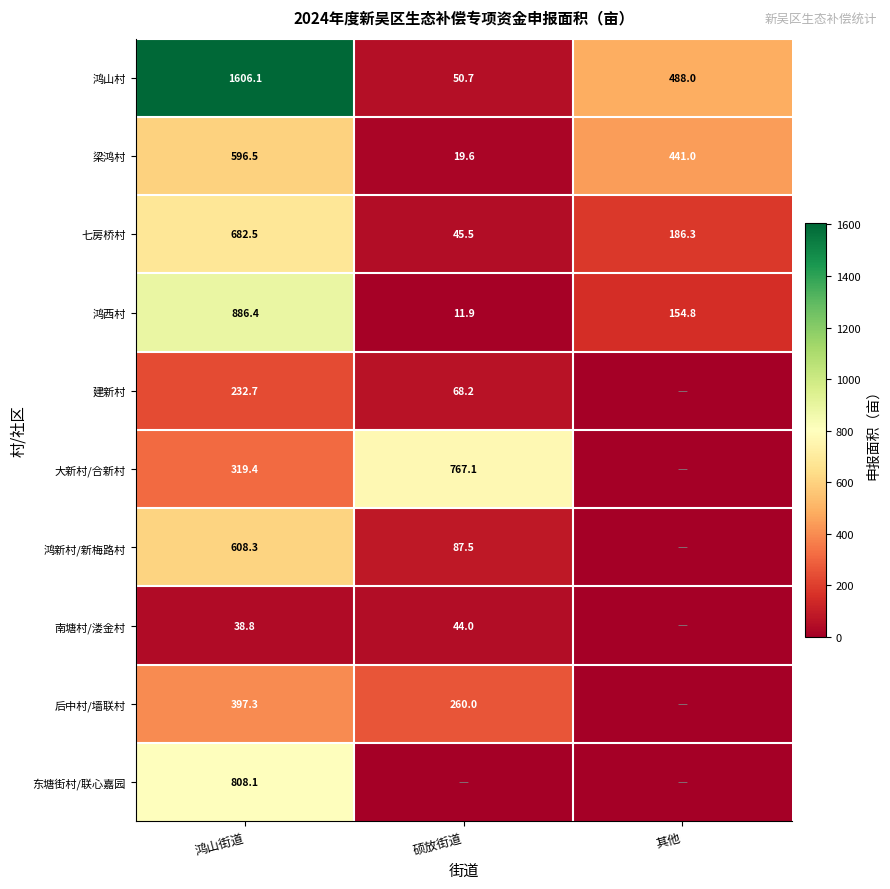

What is the total value across all series at 硕放街道?

1354.5